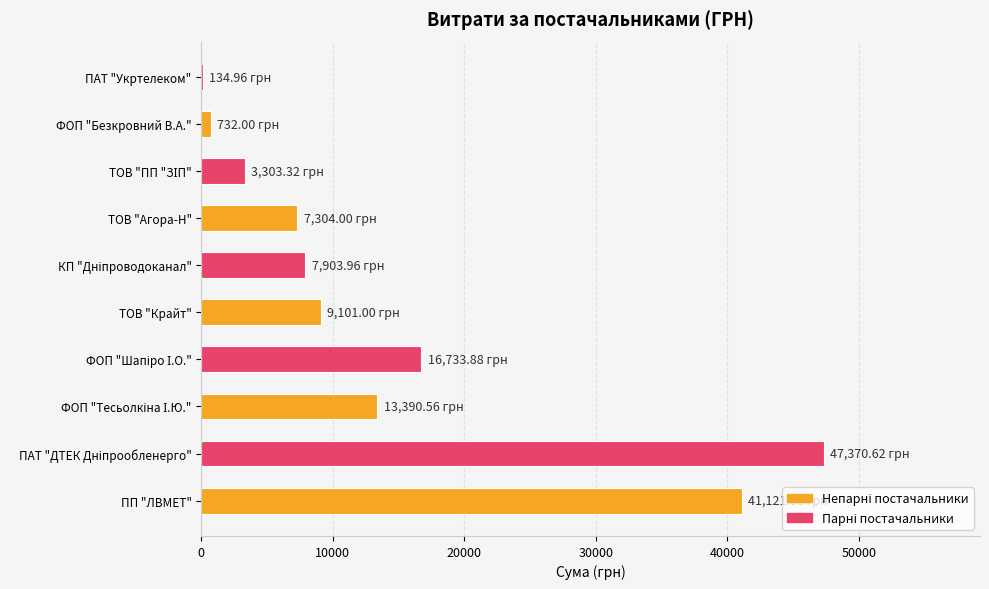

Which has a higher value, ТОВ "Крайт" or ПАТ "Укртелеком"?

ТОВ "Крайт"